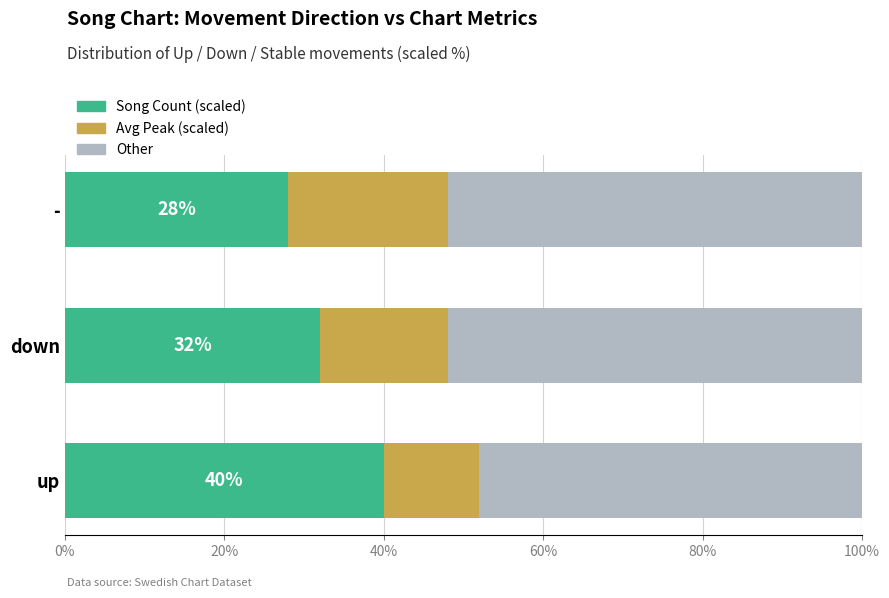

What is the sum of the Song Count (scaled) values at up and -?

68.0